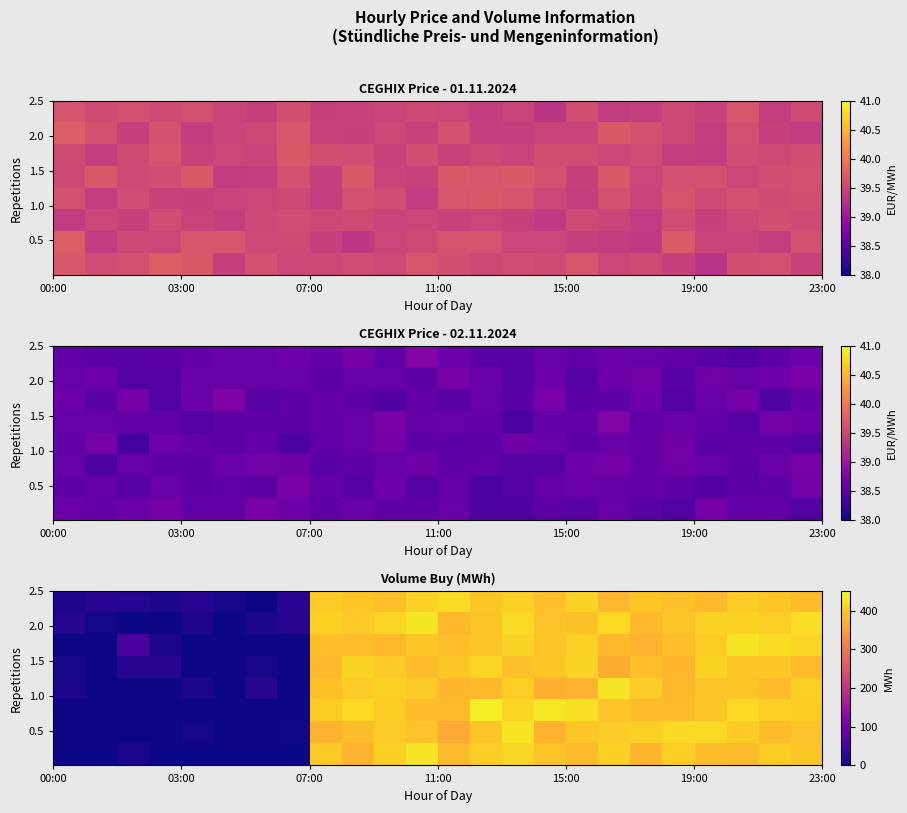

Which category has the lowest value across all series?

15:00